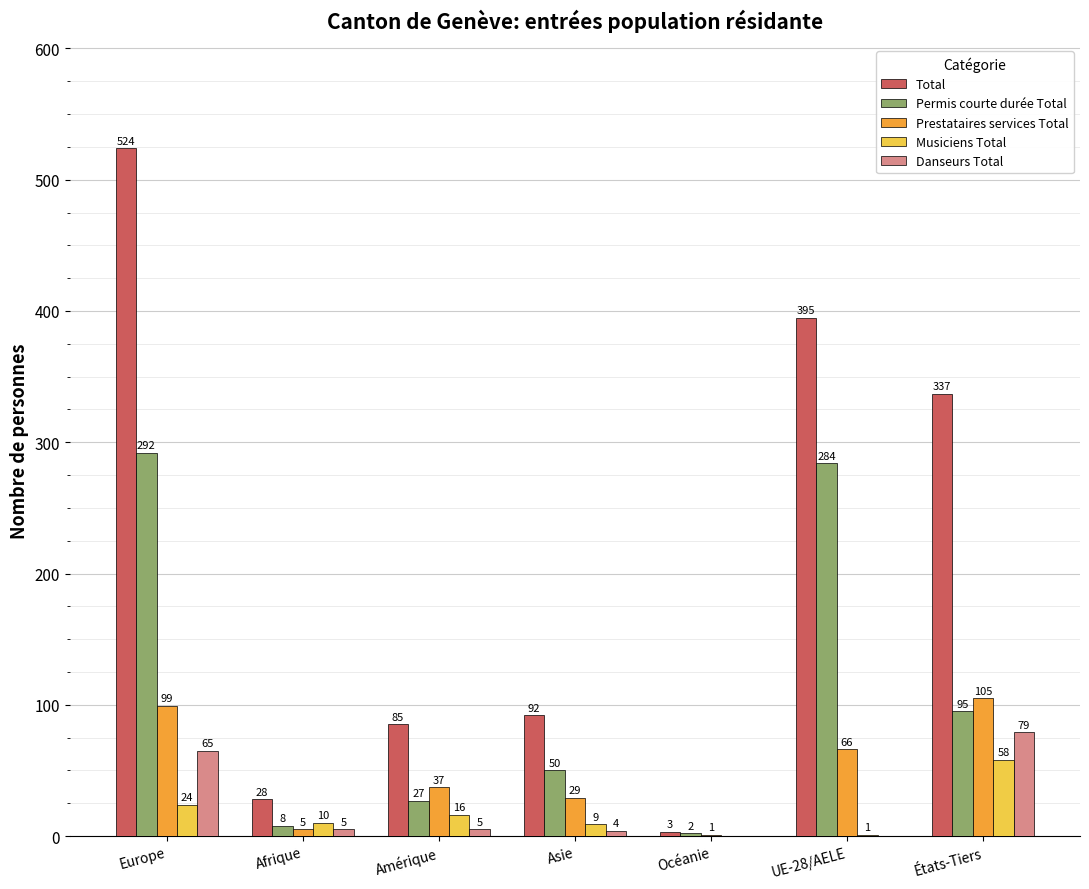

Count the number of categories in the chart.

7